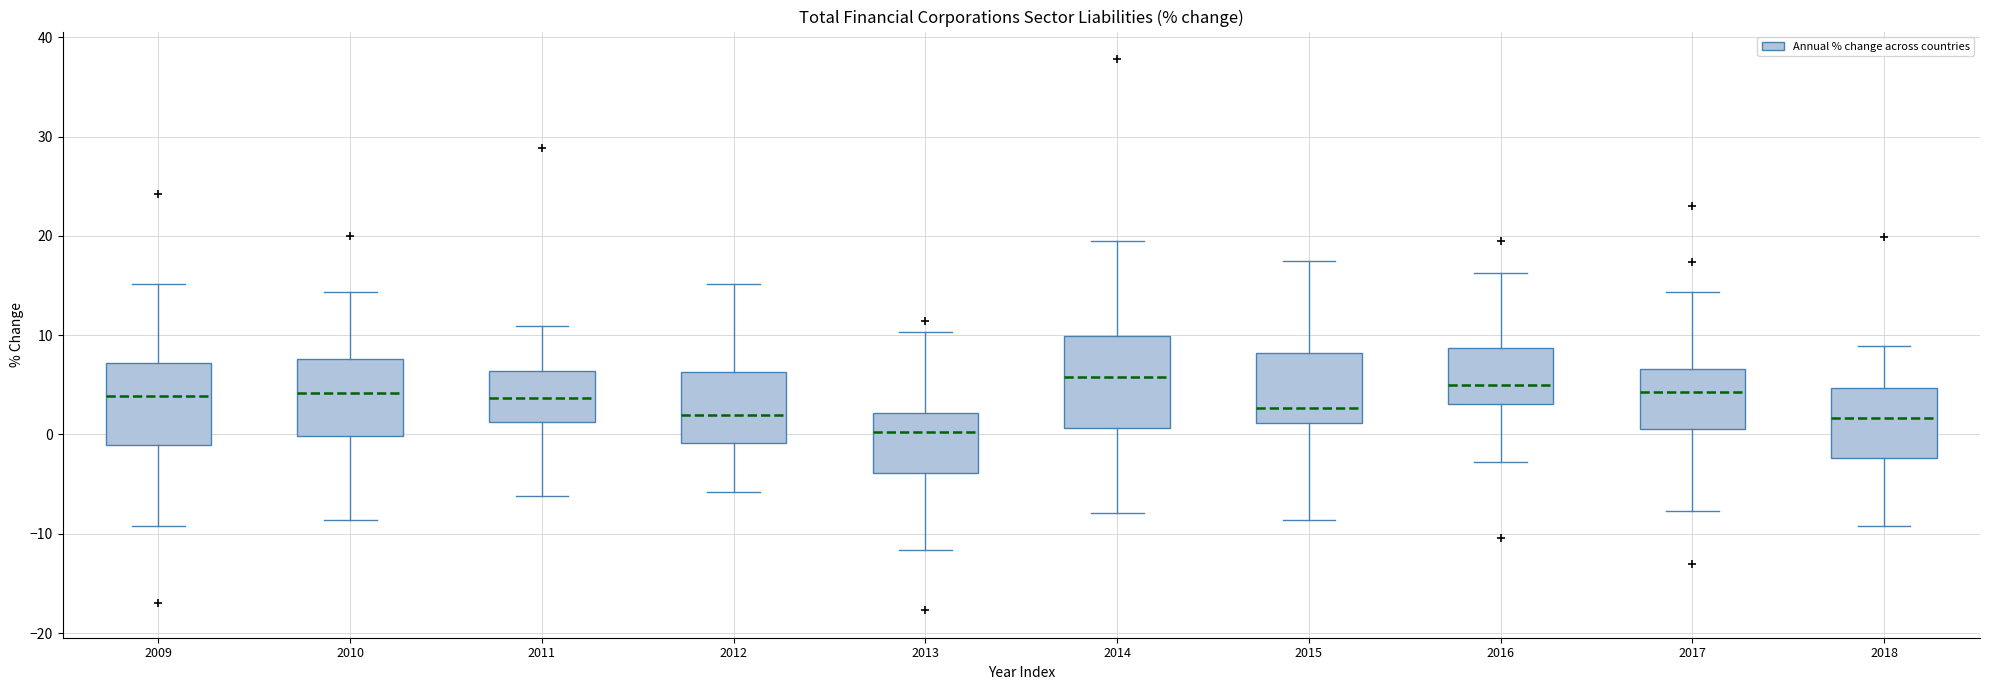

Reading left to right, read every box against the y-axis: the position of its median line, the range the box covers, and the ends of its whiskers. The values are not printed on the chart, so give them approximately, as read against the axis.

2009: median 4, box -1 to 7, whiskers -9 to 15
2010: median 4, box 0 to 8, whiskers -9 to 14
2011: median 4, box 1 to 6, whiskers -6 to 11
2012: median 2, box -1 to 6, whiskers -6 to 15
2013: median 0, box -4 to 2, whiskers -12 to 10
2014: median 6, box 1 to 10, whiskers -8 to 20
2015: median 3, box 1 to 8, whiskers -9 to 18
2016: median 5, box 3 to 9, whiskers -3 to 16
2017: median 4, box 1 to 7, whiskers -8 to 14
2018: median 2, box -2 to 5, whiskers -9 to 9